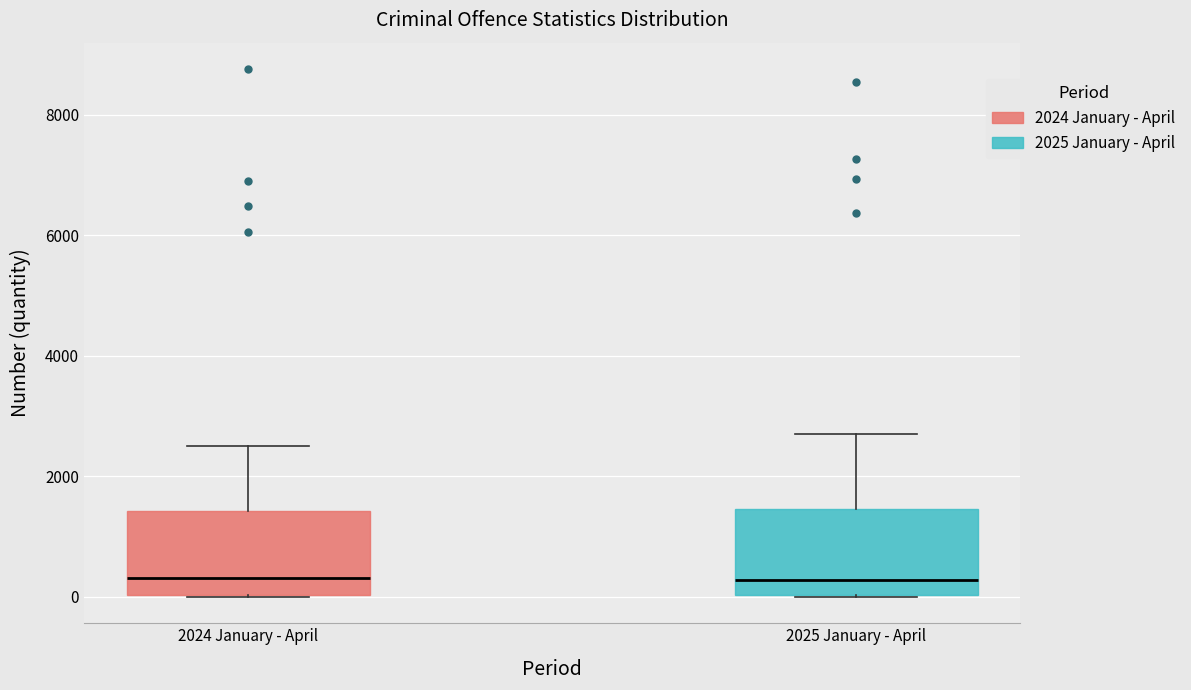

Reading left to right, read every box against the y-axis: the position of its median line, the range the box covers, and the ends of its whiskers. The values are not printed on the chart, so give them approximately, as read against the axis.

2024 January - April: median 400, box 0 to 1400, whiskers 0 to 2600
2025 January - April: median 200, box 0 to 1400, whiskers 0 to 2600